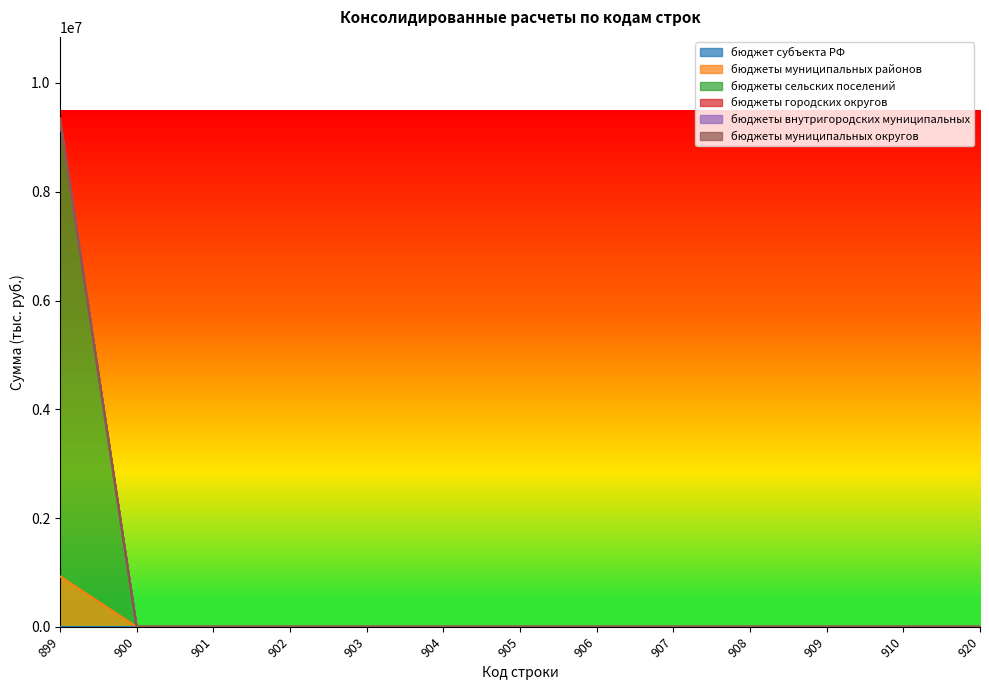

Does the chart have visible grid lines?

No